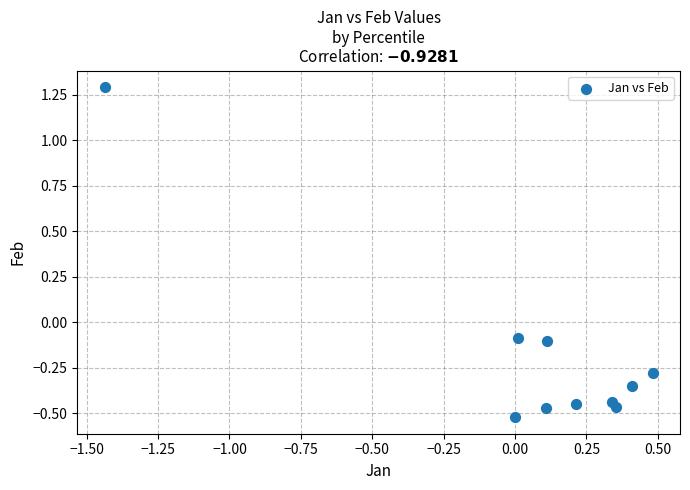

What is the range of X values (max minus min)?

1.9